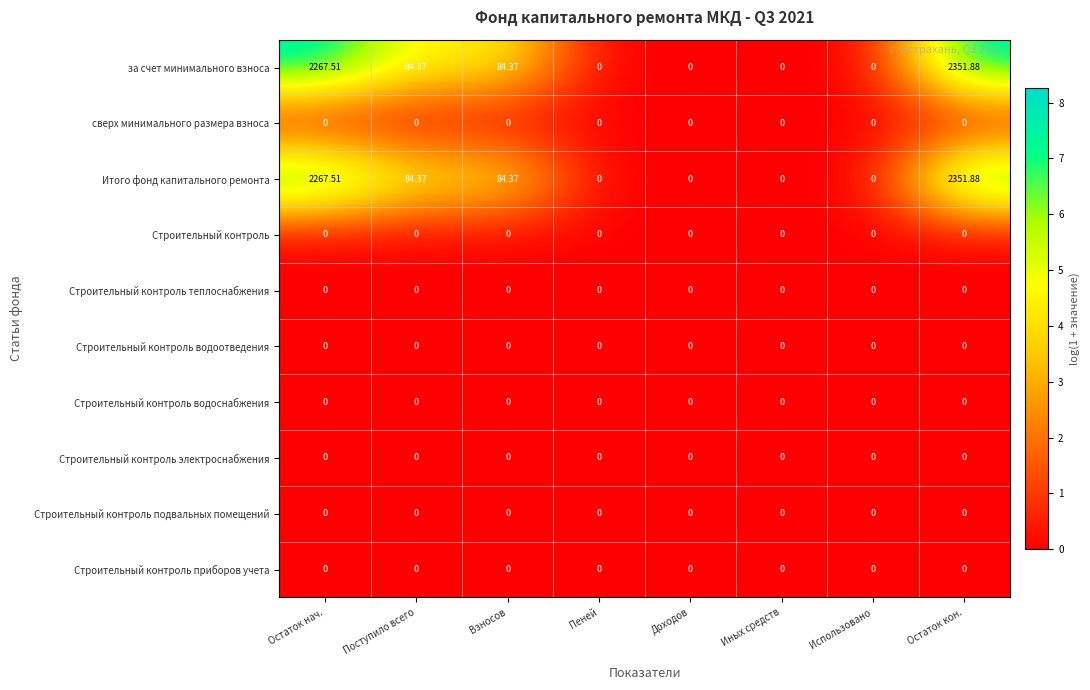

At which label does за счет минимального взноса reach its peak?

Остаток кон.